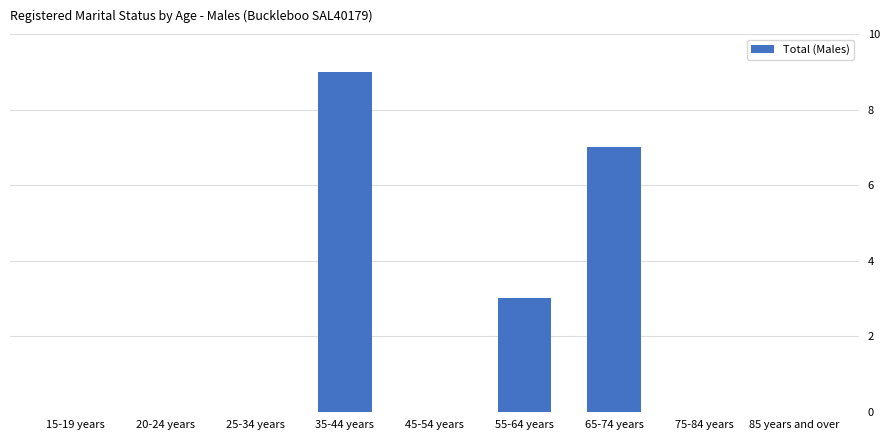

How many distinct data groups are displayed?

1